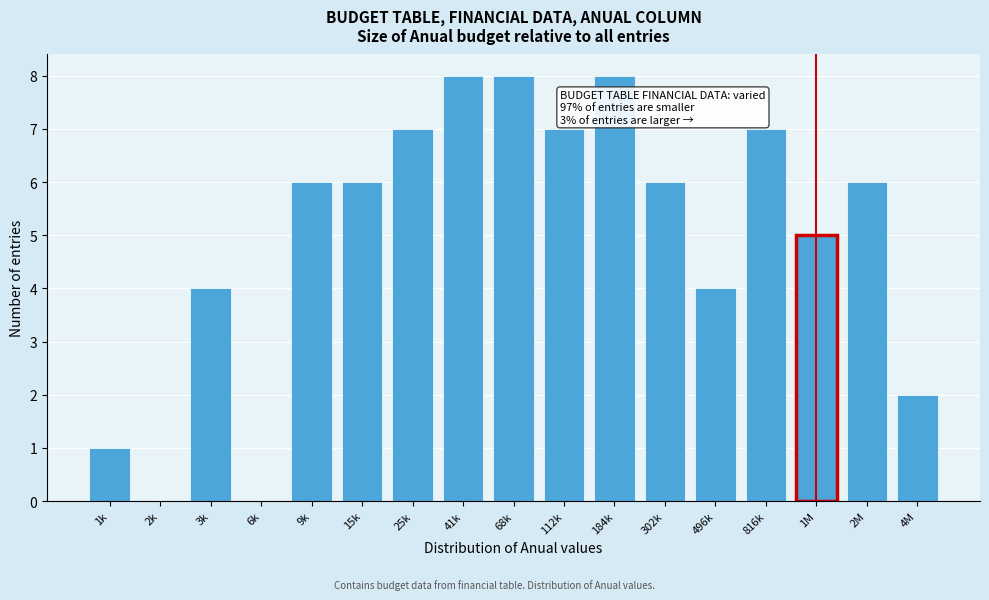

Reading left to right, list all the values displayed in this chart.

1k=1	2k=0	3k=4	6k=0	9k=6	15k=6	25k=7	41k=8	68k=8	112k=7	184k=8	302k=6	496k=4	816k=7	1M=5	2M=6	4M=2